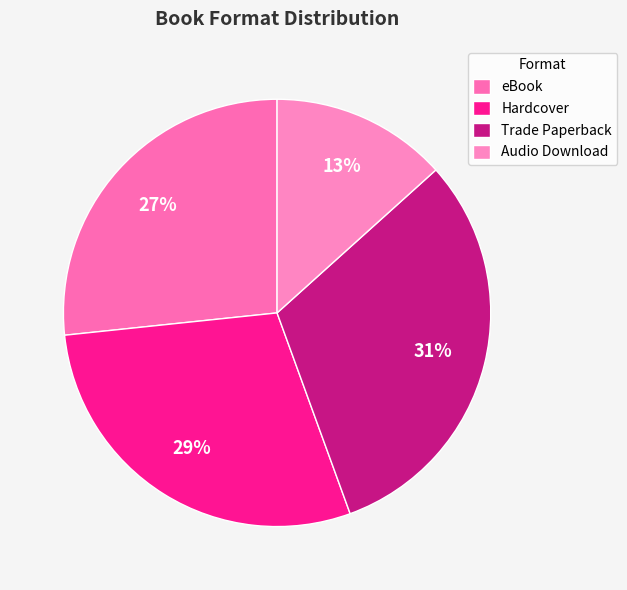

To the nearest percent, what is the difference between the eBook and Hardcover slice percentages?

2%